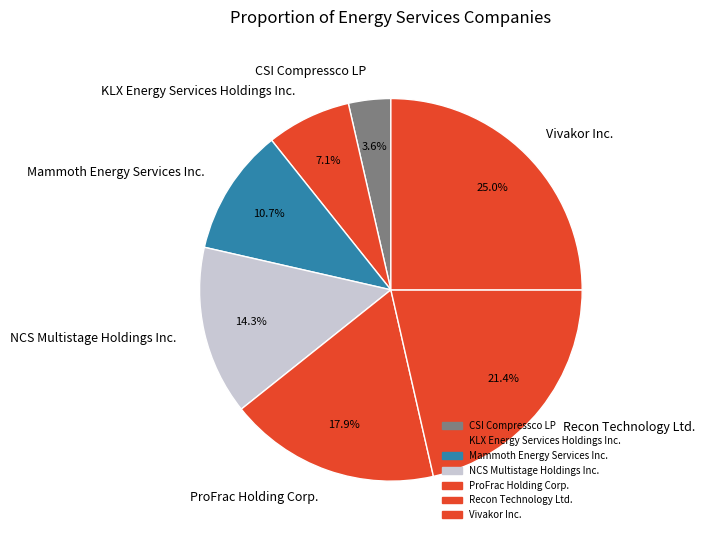

Which slice is the largest?

Vivakor Inc.